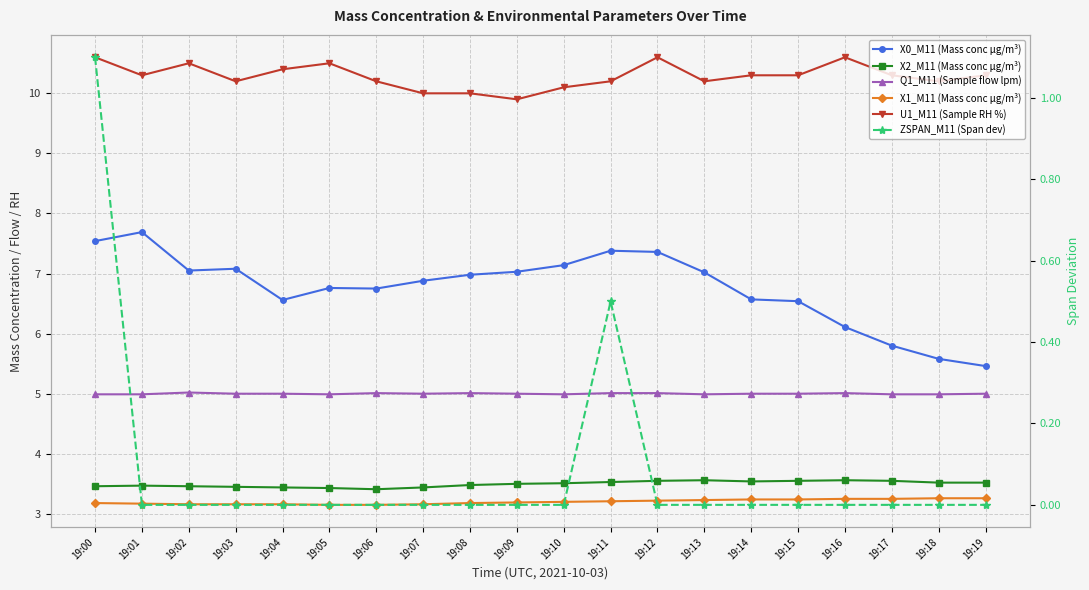

True or false: X1_M11 (Mass conc μg/m³) has more than 0 points higher than both neighbors.

False